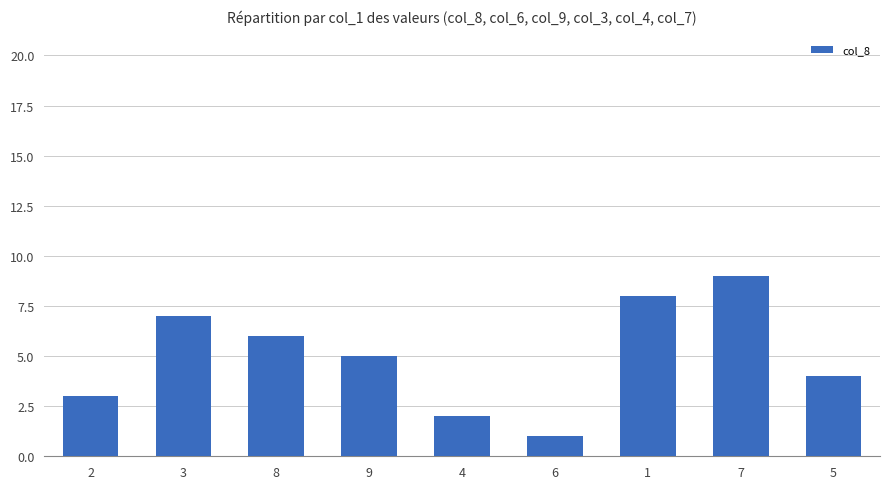

How many bars are there in total?

9